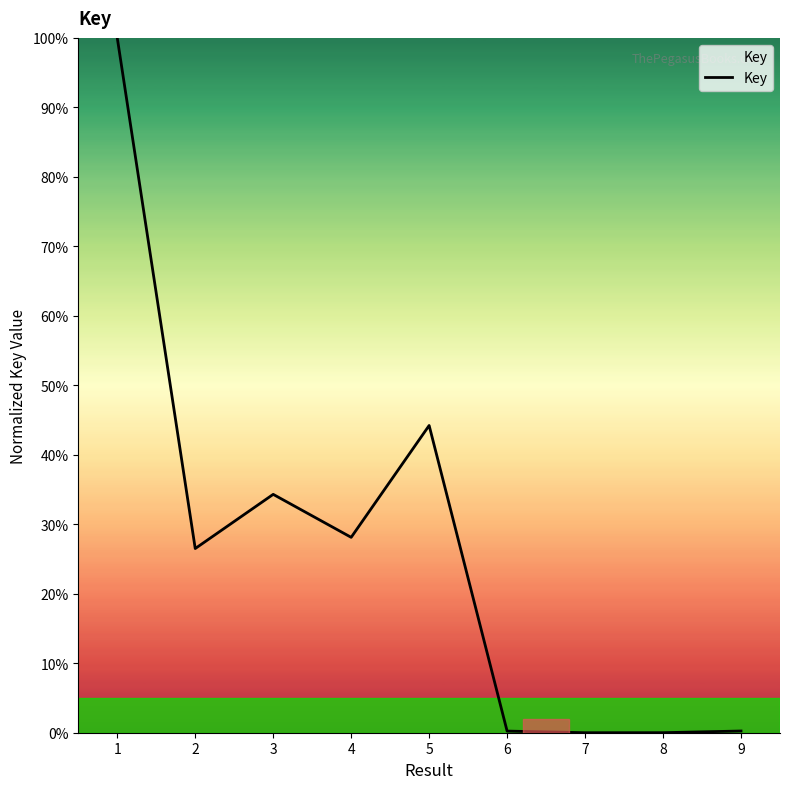

The chart shows a value of 37.6 at 2. True or false?

False